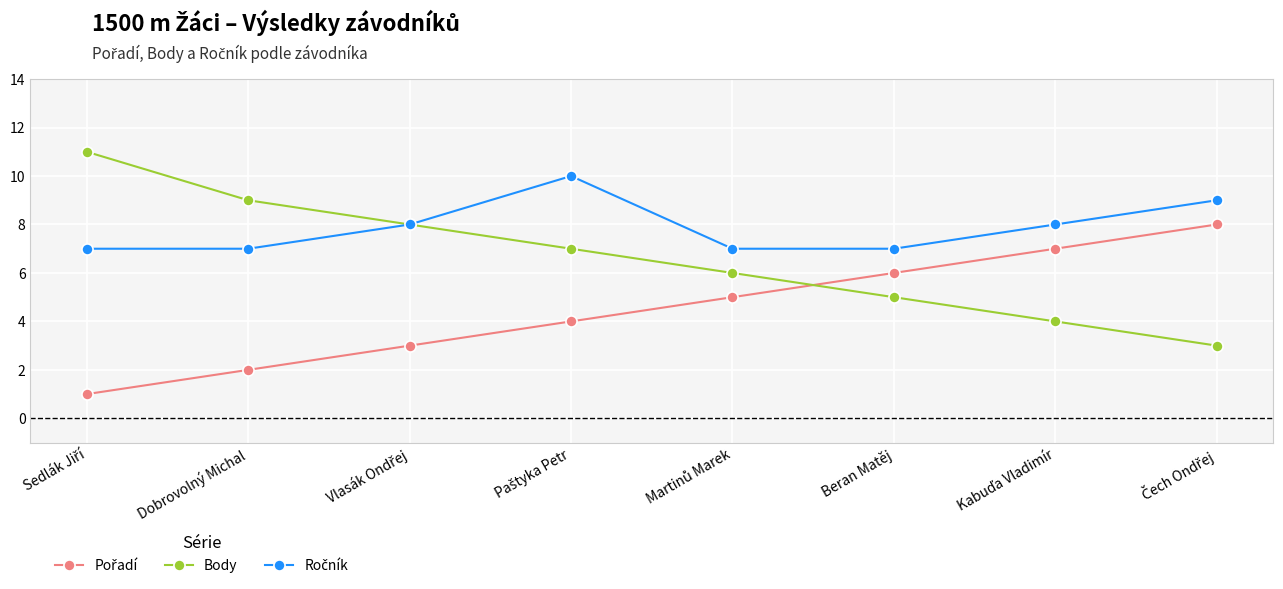

True or false: Body has more than 1 points higher than both neighbors.

False